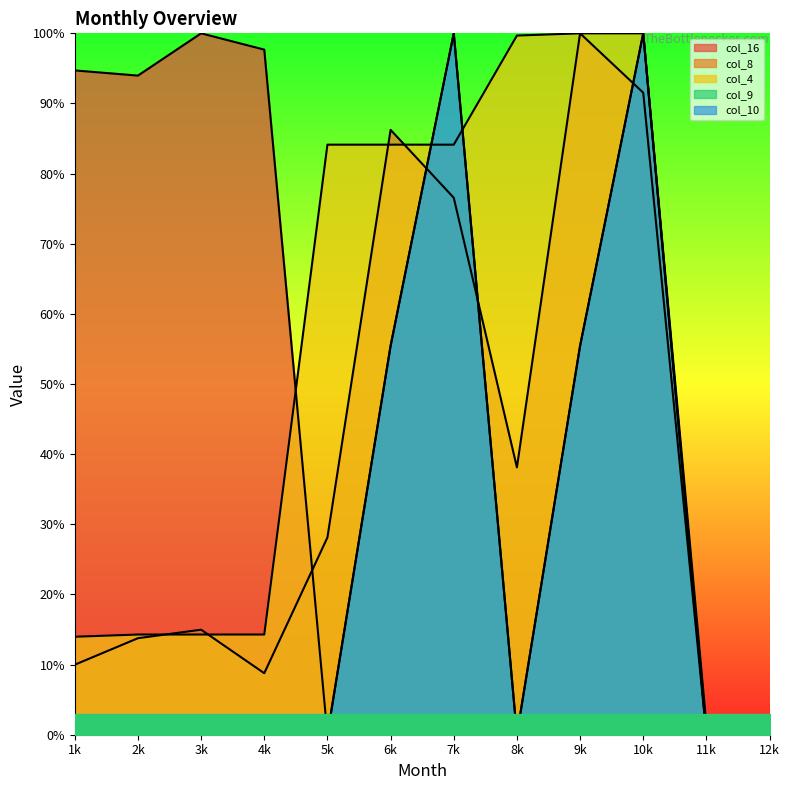

What are all the series names shown in the legend?

col_16, col_8, col_4, col_9, col_10